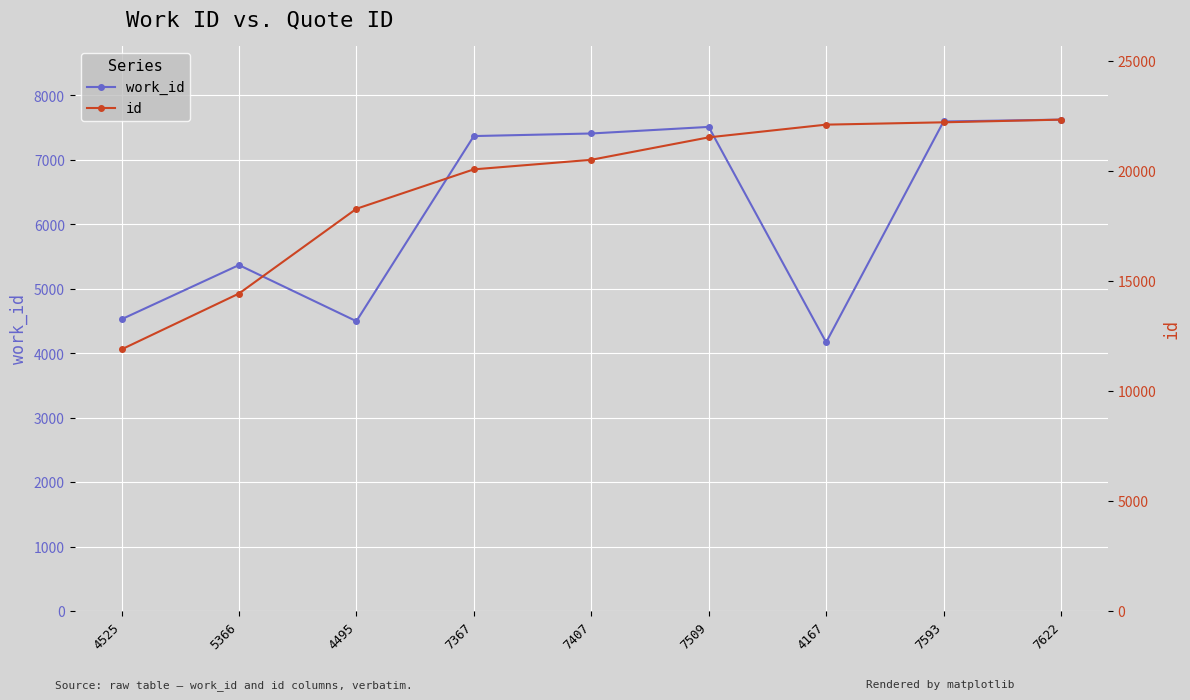

At how many categories does at least one series exceed 9435?

9